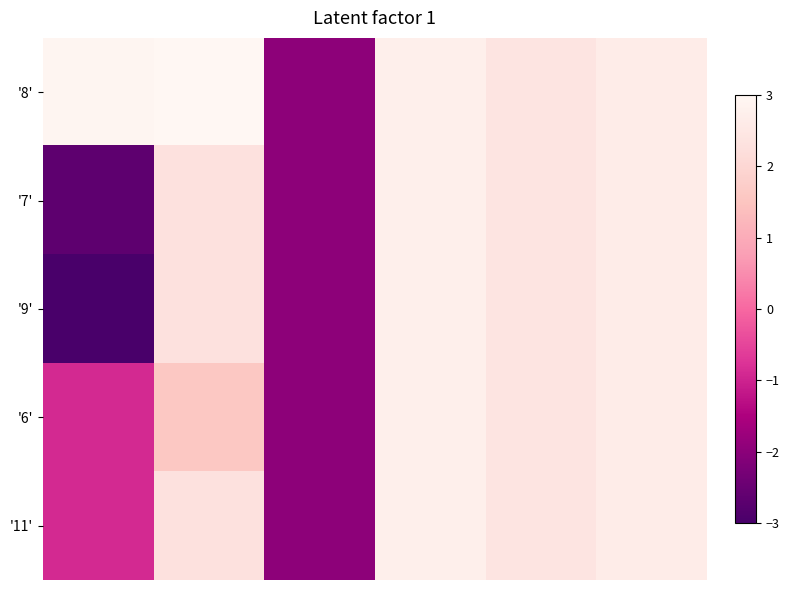

How many data points does each series have?

6